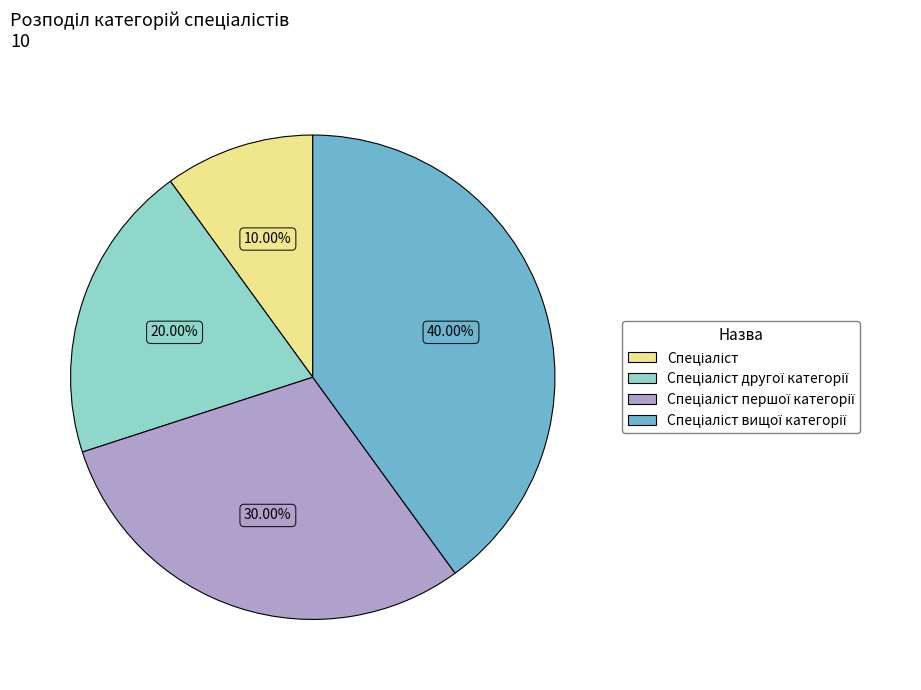

Is there any slice that represents more than half of the pie?

No